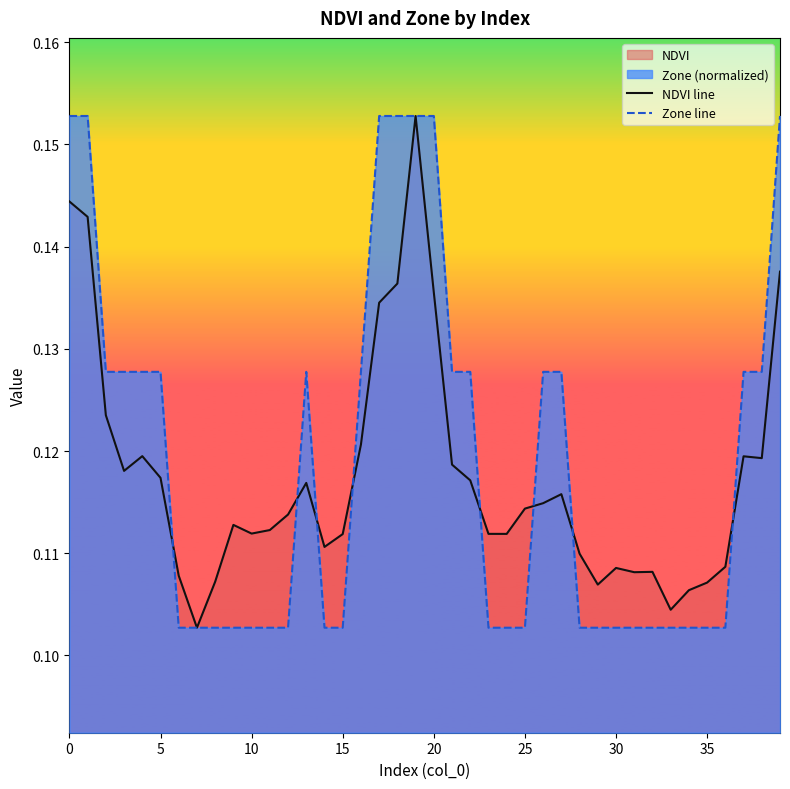

True or false: Zone line and NDVI line intersect in this chart.

True